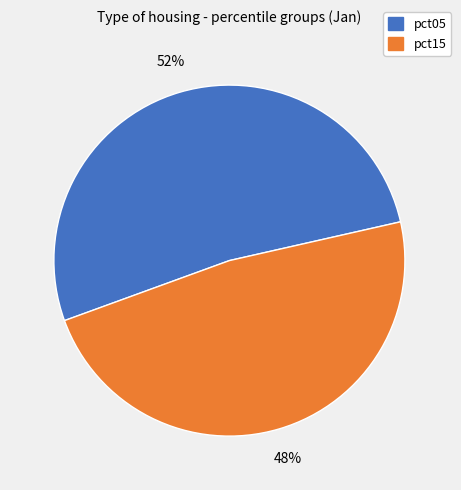

Is there a majority slice in this chart?

Yes